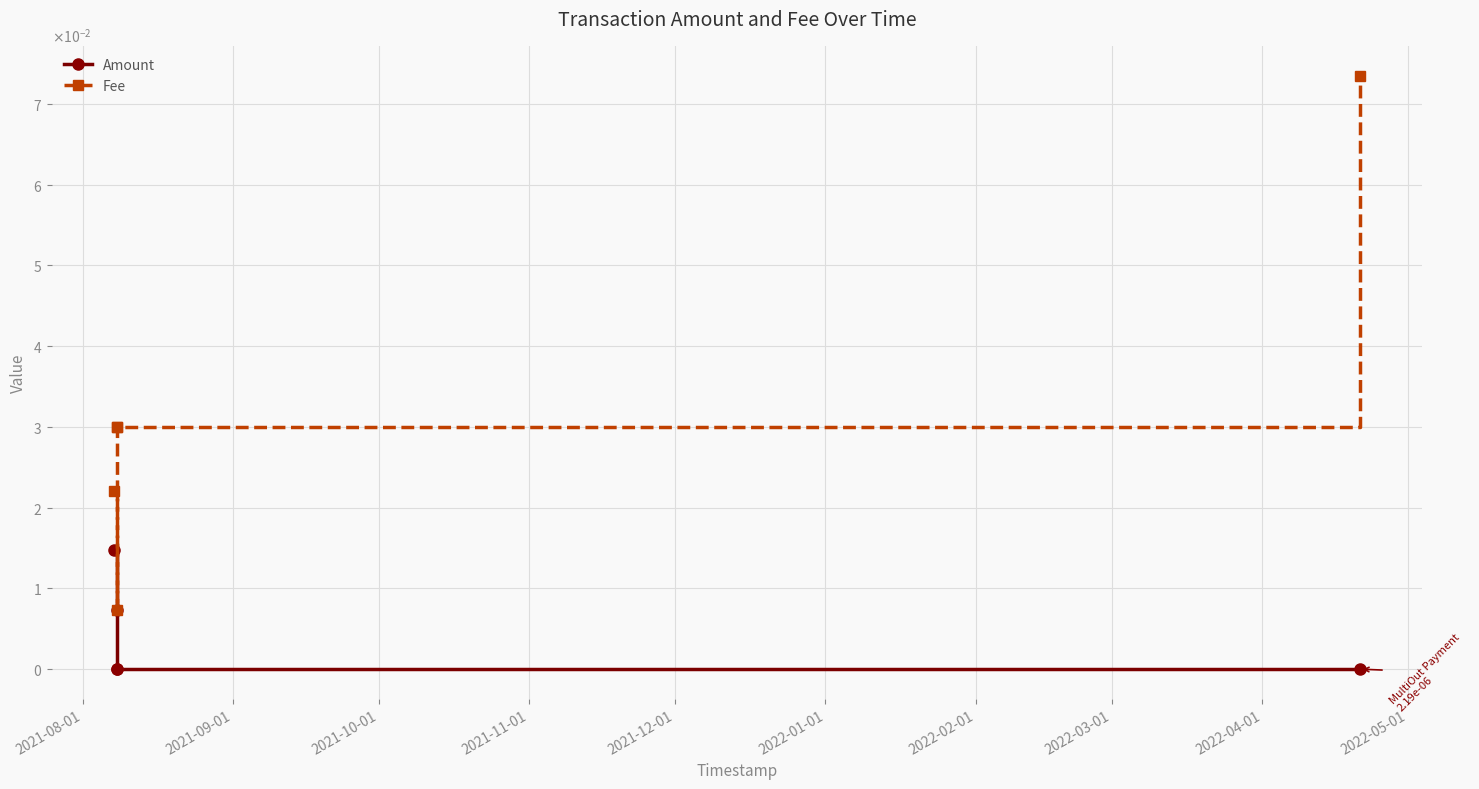

How many lines are shown in the chart?

2